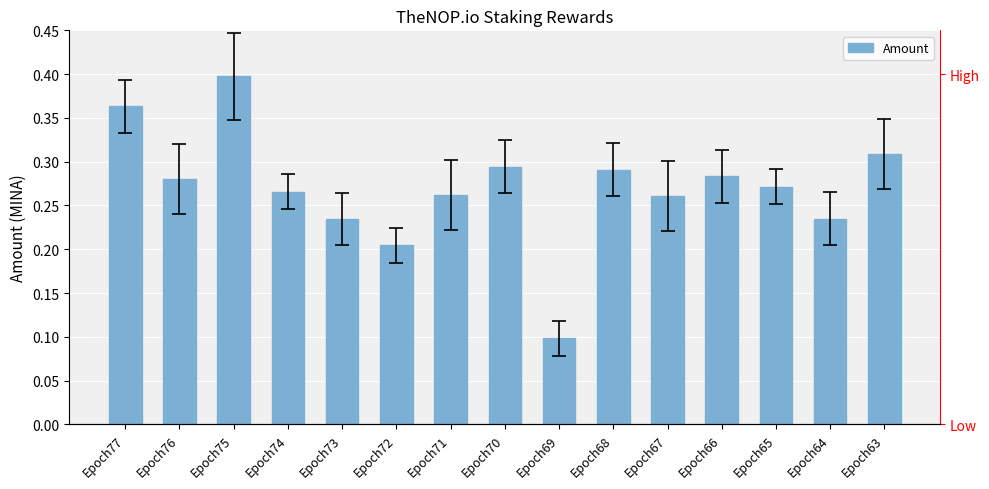

Reading right to left, list all the values displayed in this chart.

0.3	0.2	0.3	0.3	0.3	0.3	0.1	0.3	0.3	0.2	0.2	0.3	0.4	0.3	0.4